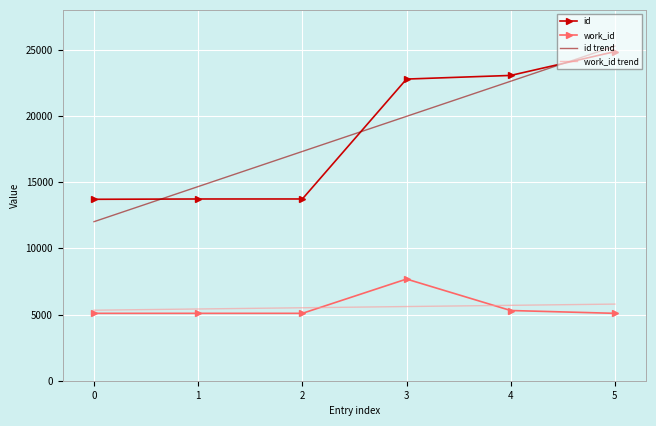

What is the lowest value of the id series?

13699.0